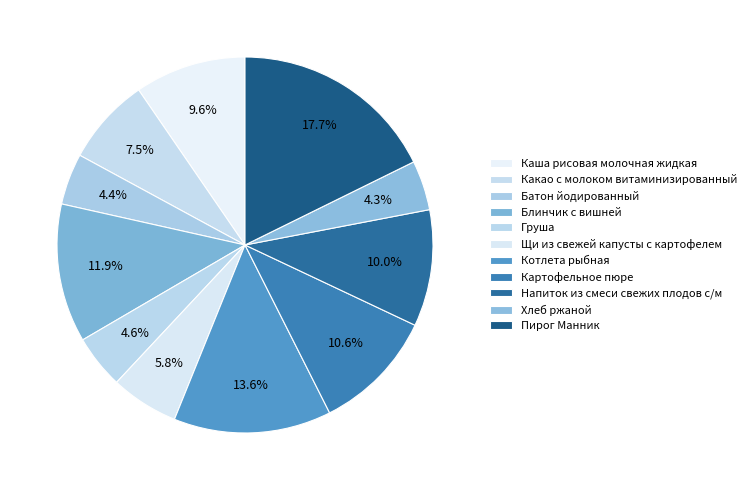

Approximately how many times larger is the value at Щи из свежей капусты с картофелем compared to Пирог Манник?

0.3